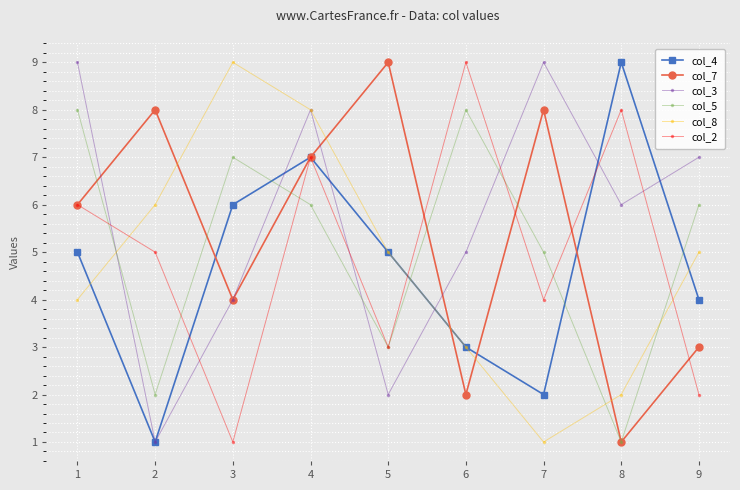

List the labels in order of col_2 value, smallest first.

3, 9, 5, 7, 2, 1, 4, 8, 6